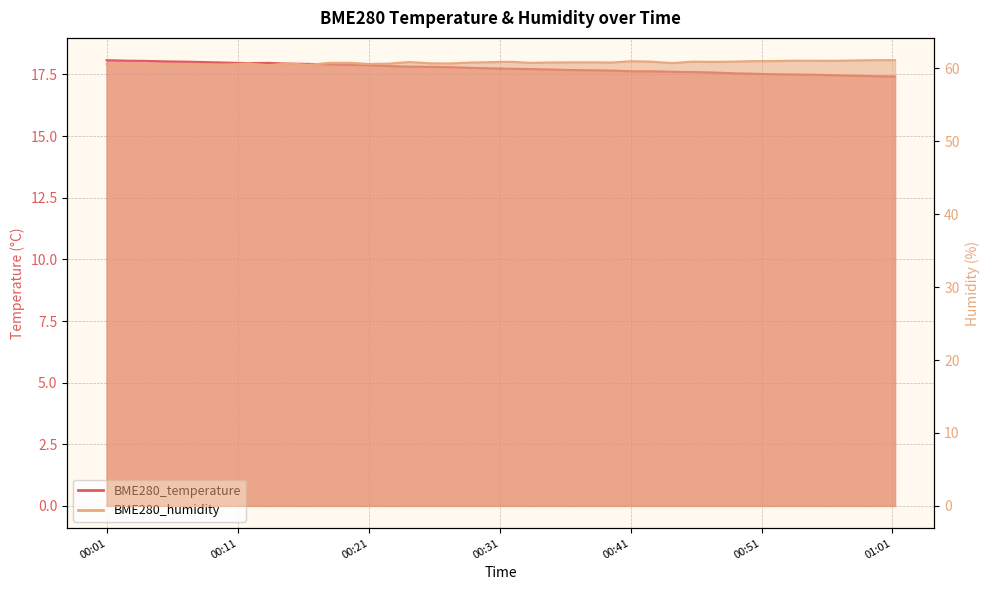

Which series has the largest total across all categories?

BME280_humidity